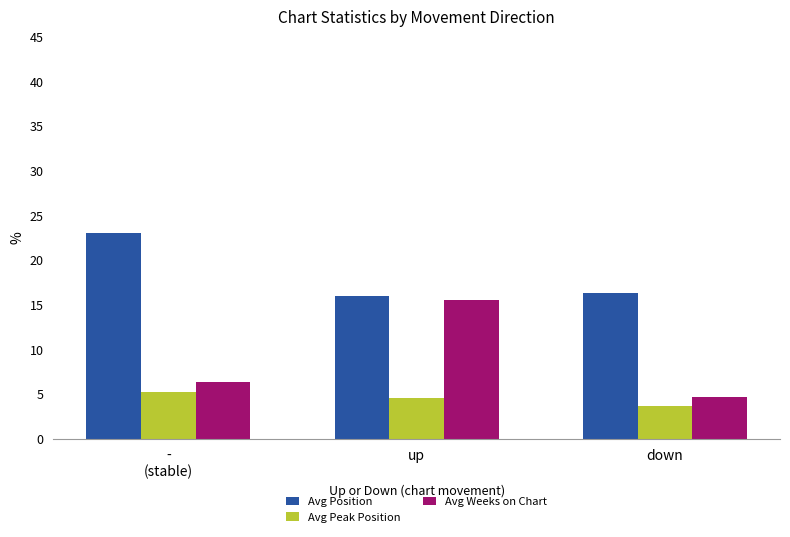

What is the sum of all Avg Peak Position values?

13.4